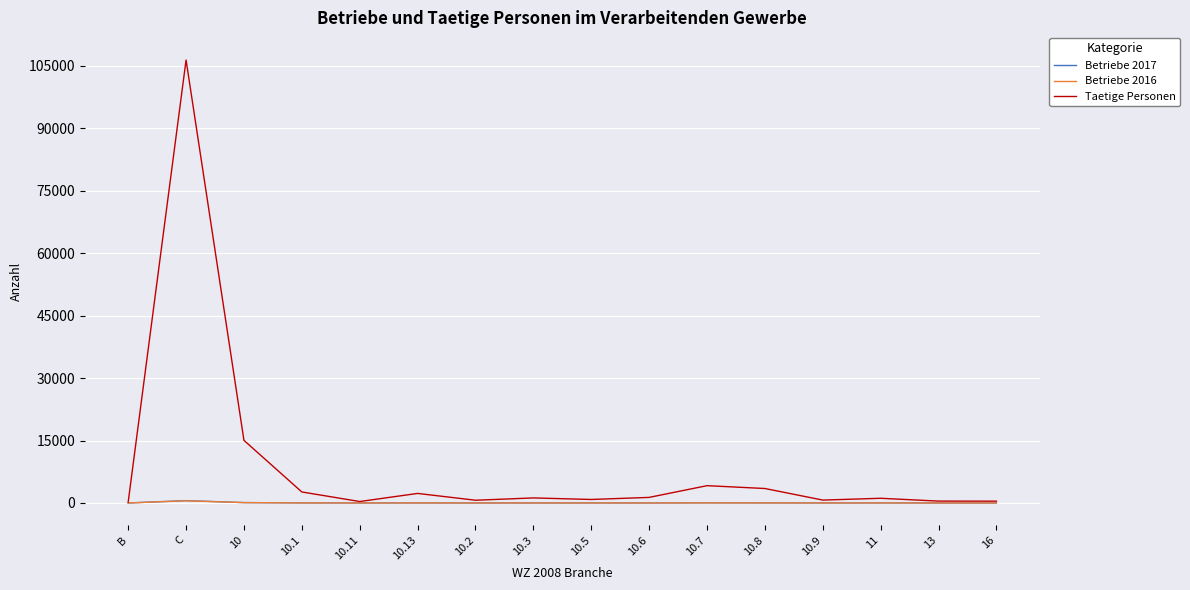

The value of Taetige Personen at 10.3 is 1215. True or false?

True